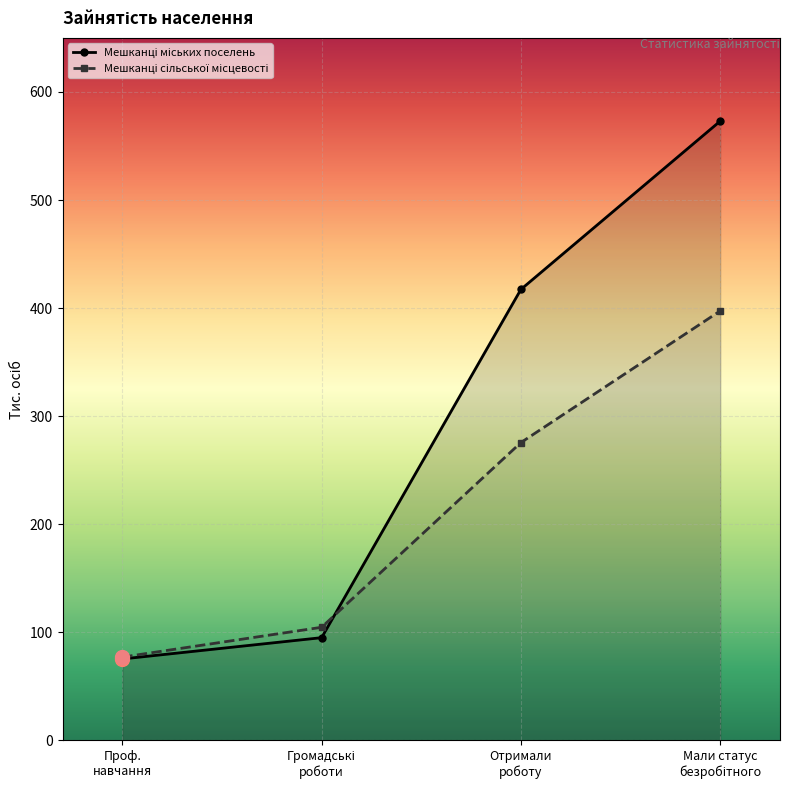

What is the greatest value displayed?

573.0